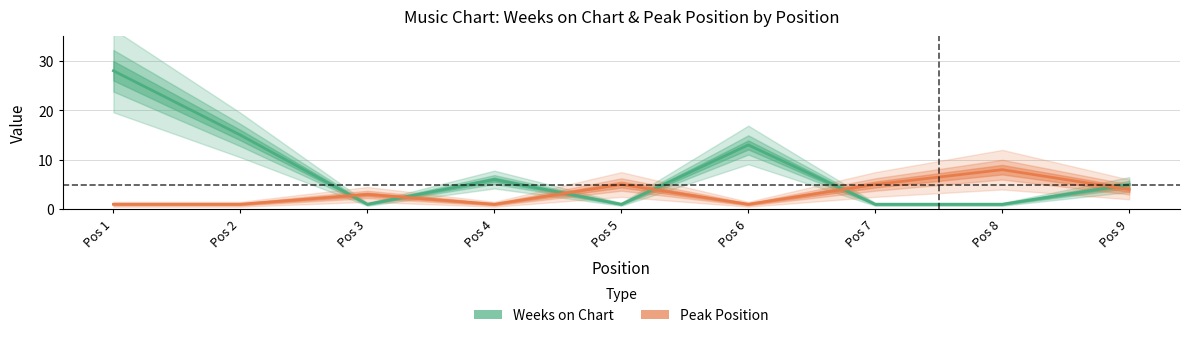

What is the smallest value displayed?

1